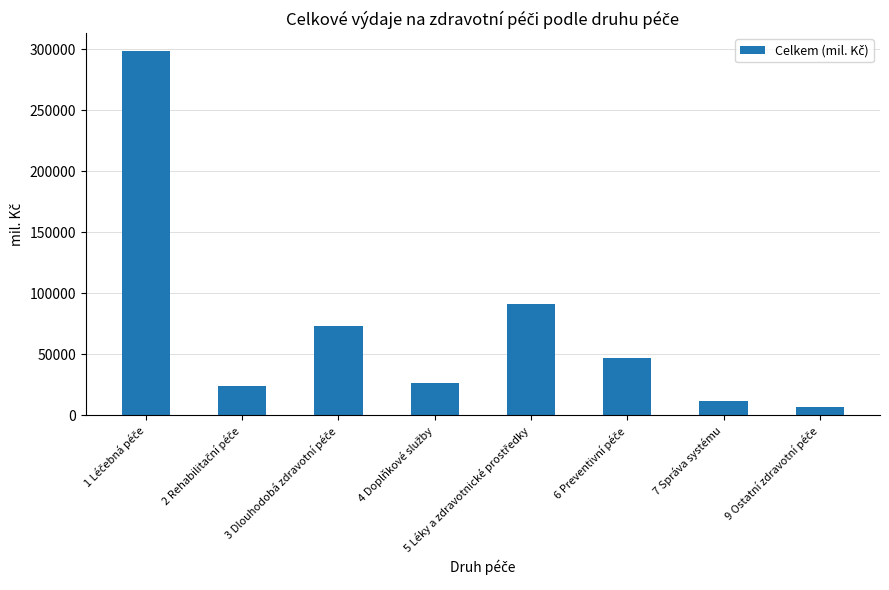

Reading left to right, transcribe all the data shown in this chart.

298206.1	24252.4	73355.7	26425.8	91374.0	47084.6	11697.1	7247.3